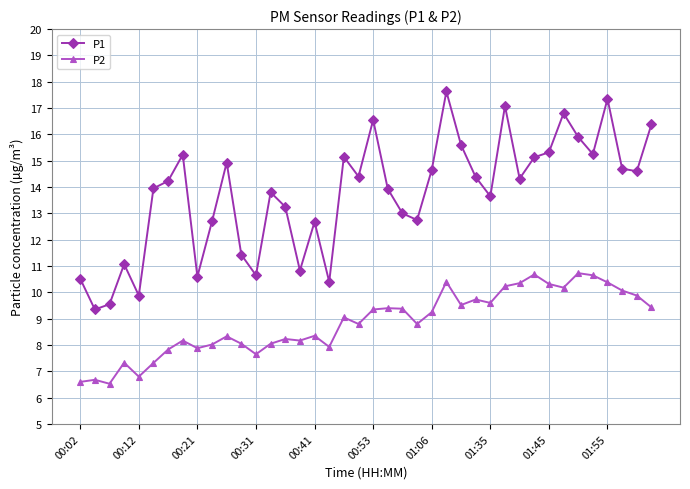

At how many categories does at least one series exceed 15?

13